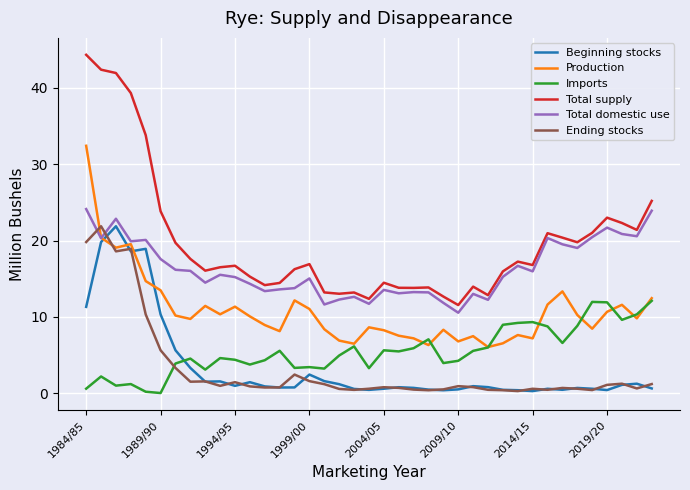

What is the highest value of the Production series?

32.4